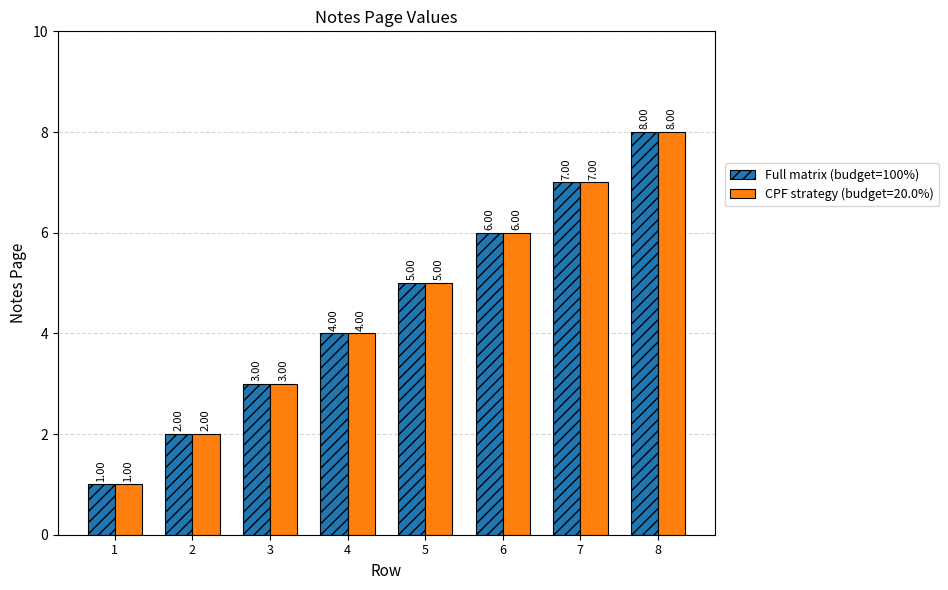

At which category does the chart reach its peak across all series?

8